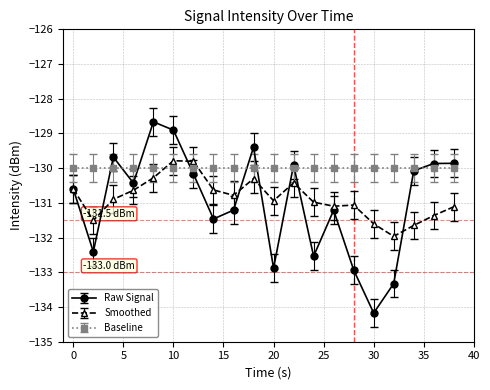

True or false: Raw Signal has more than 1 points higher than both neighbors.

True